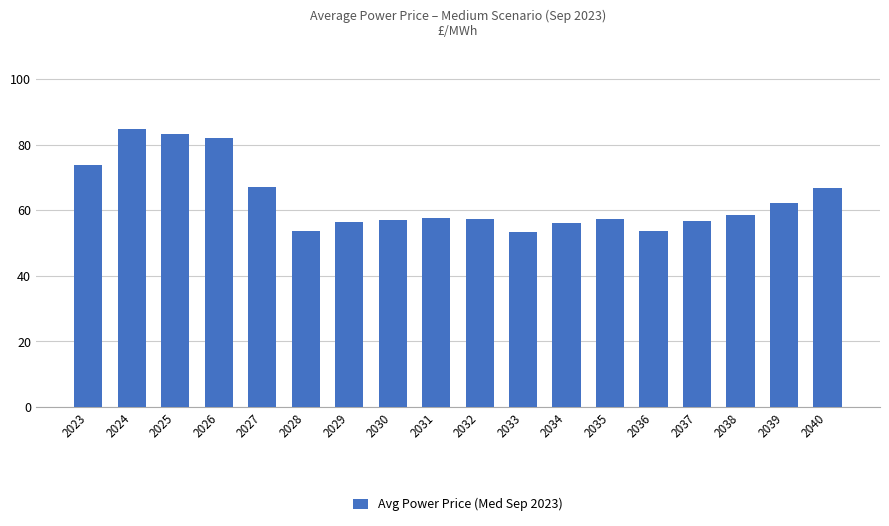

What is the sum of all values?

1137.0